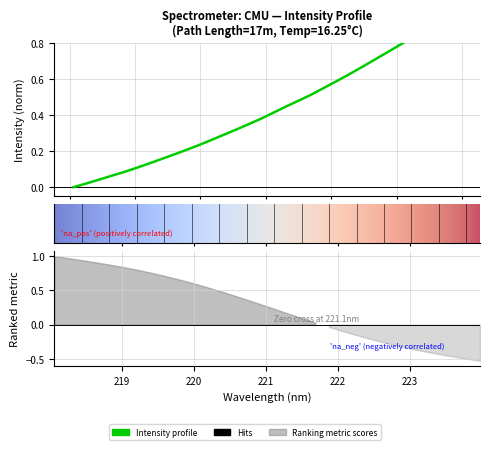

What is the label of the 18th point from the left?

221.3083